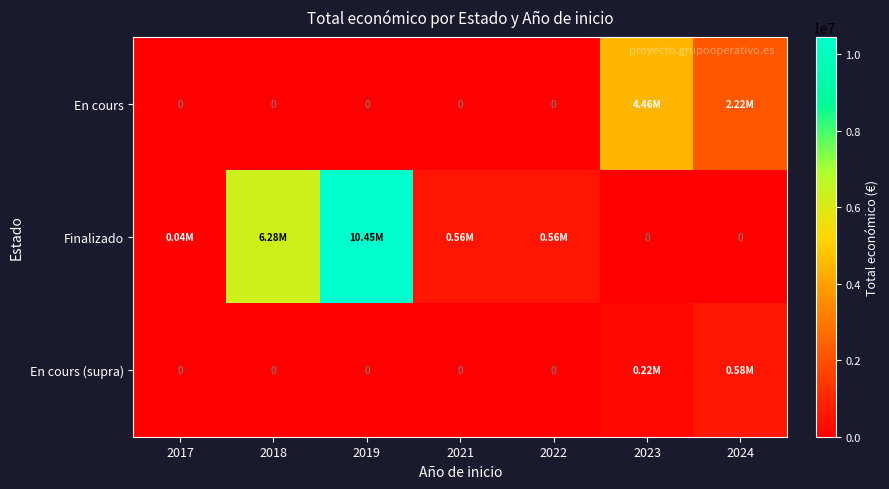

How many values in the Finalizado series exceed 563721?

3